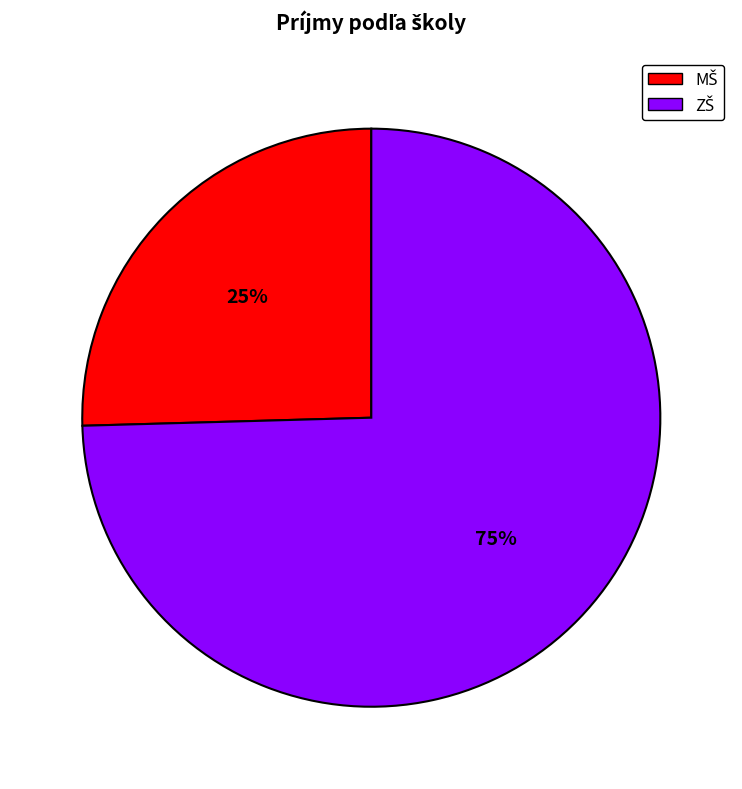

To the nearest percent, what is the average slice percentage?

50%